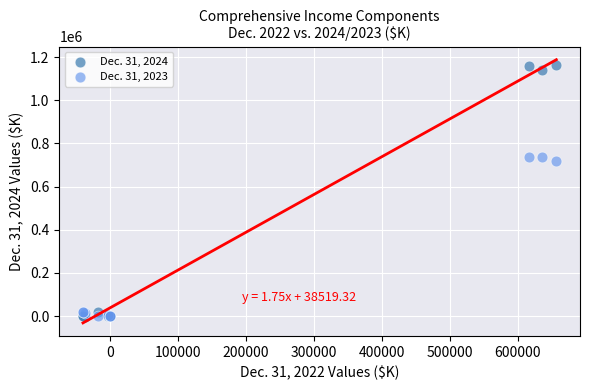

Across all series, what Y value is closest to 579936?

719307